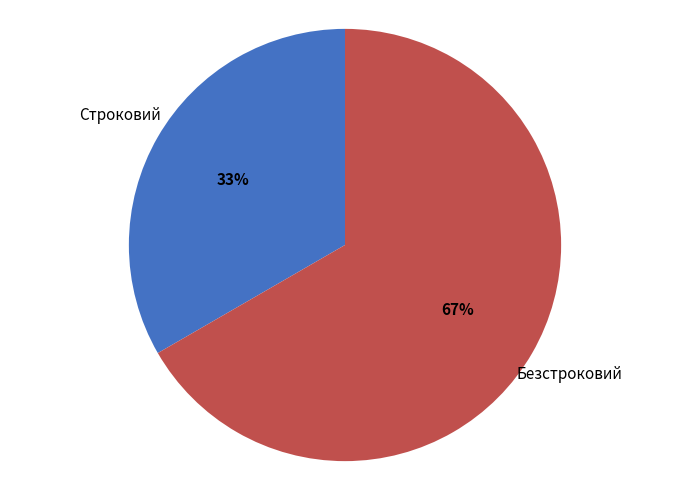

To the nearest percent, what percentage of the pie is Безстроковий?

67%